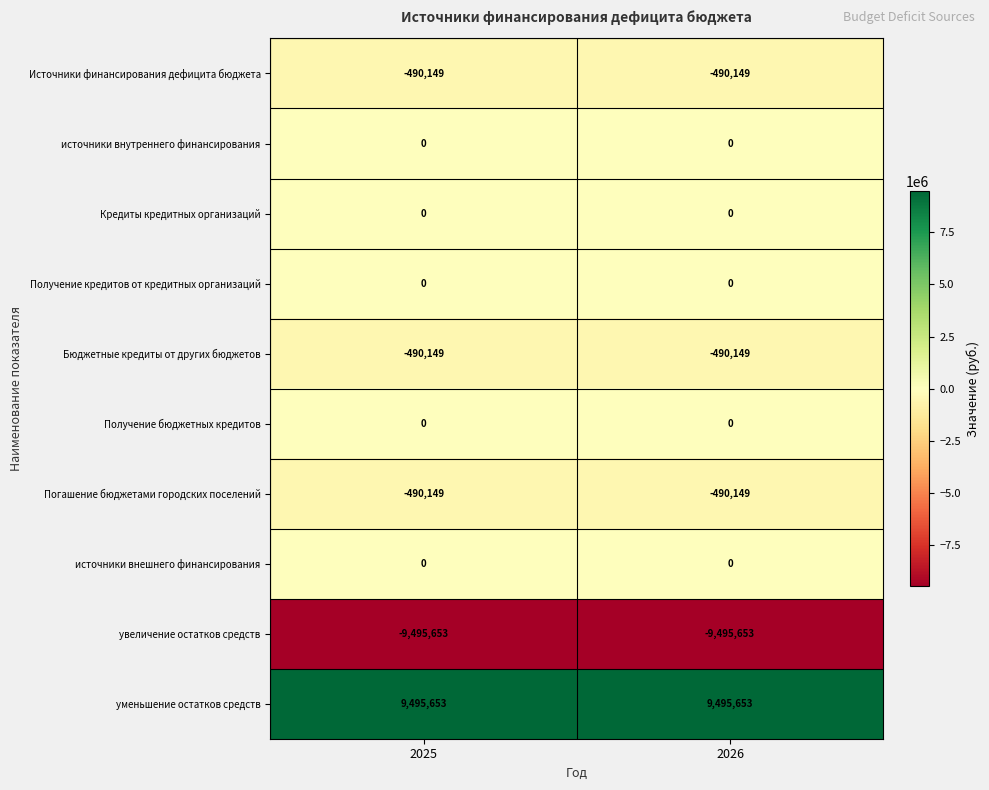

What is the maximum value shown in the chart?

9495653